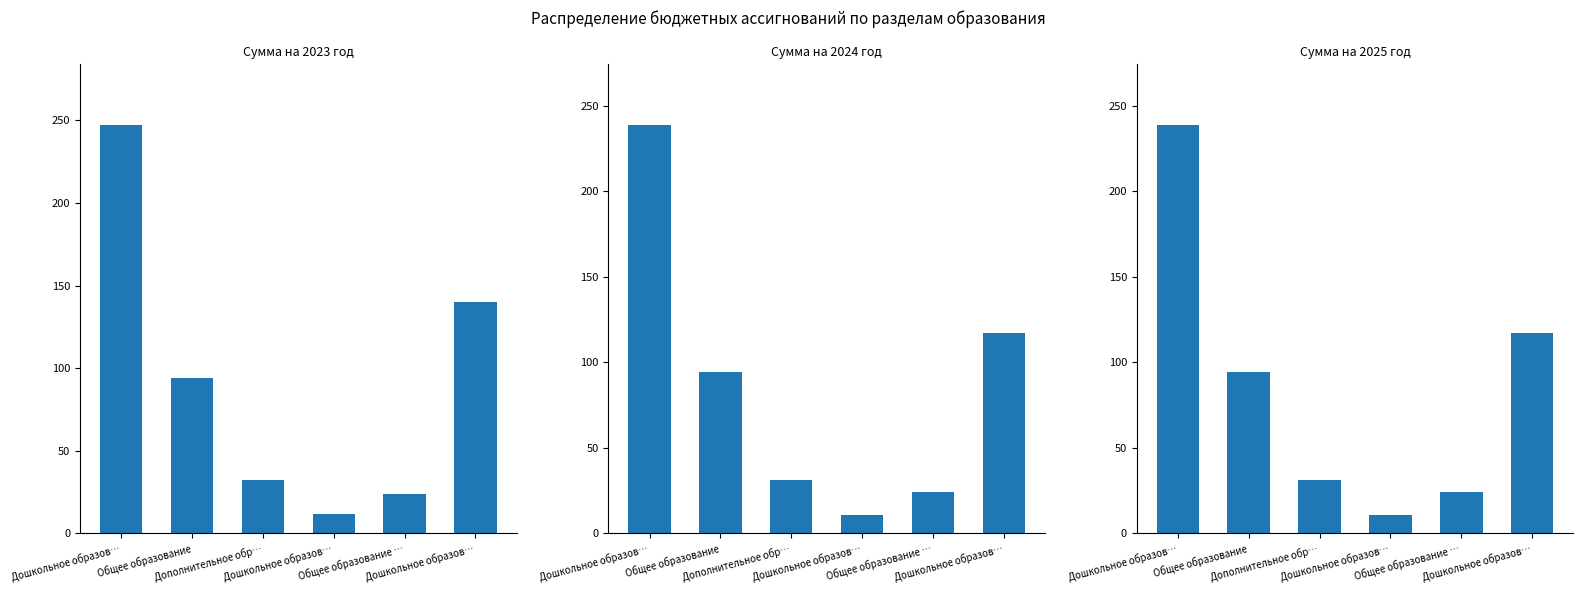

What is the average value of the Сумма на 2024 год series?

86.1